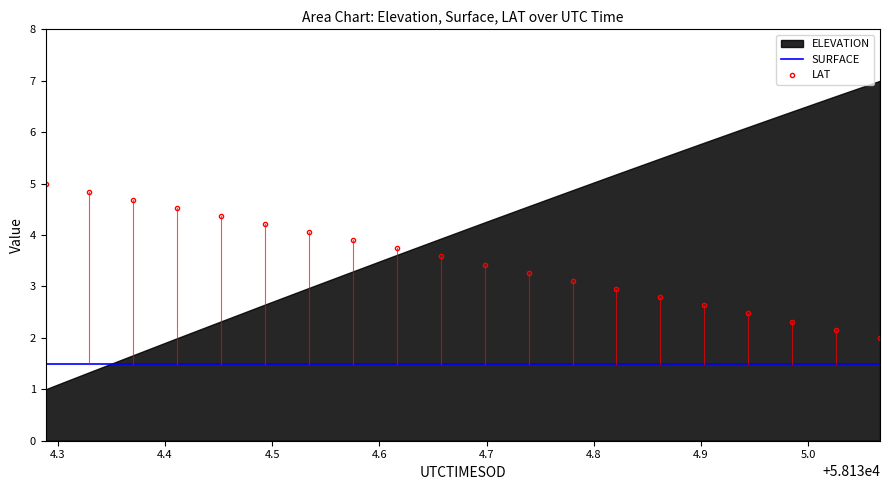

True or false: SURFACE has more than 2 points higher than both neighbors.

False